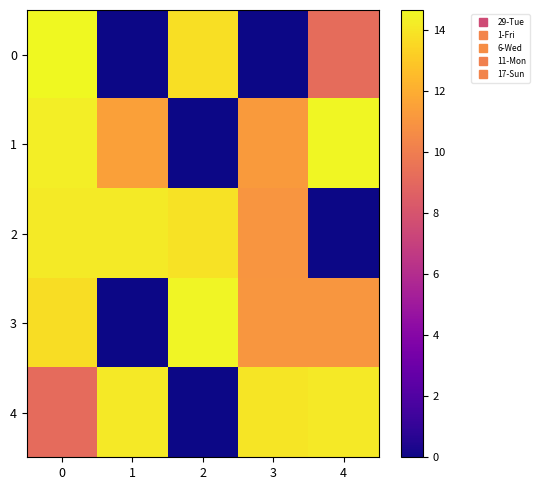

Which series has the largest total across all categories?

2